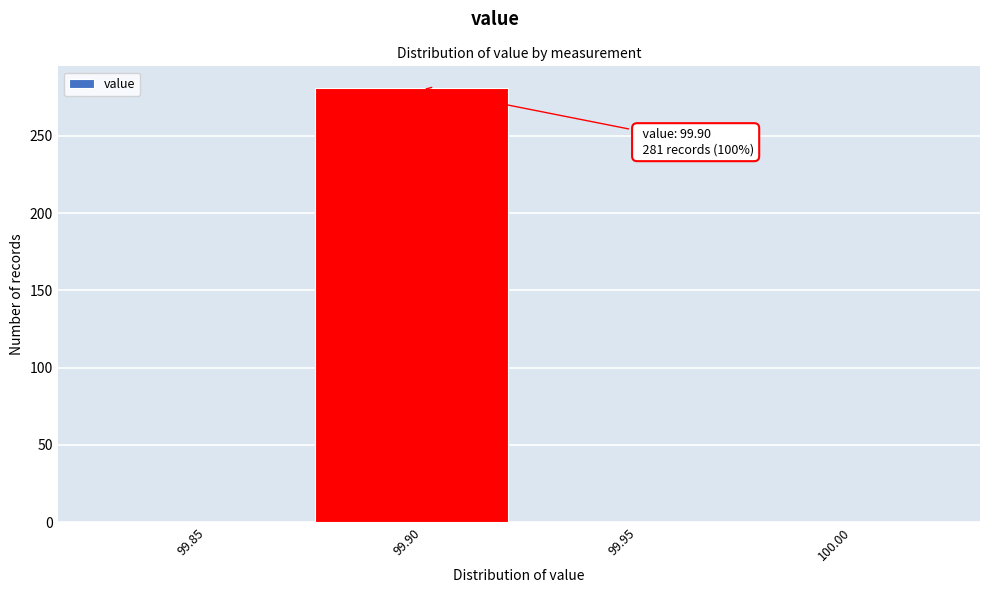

Reading left to right, transcribe all the data shown in this chart.

99.85=0	99.90=281	99.95=0	100.00=0